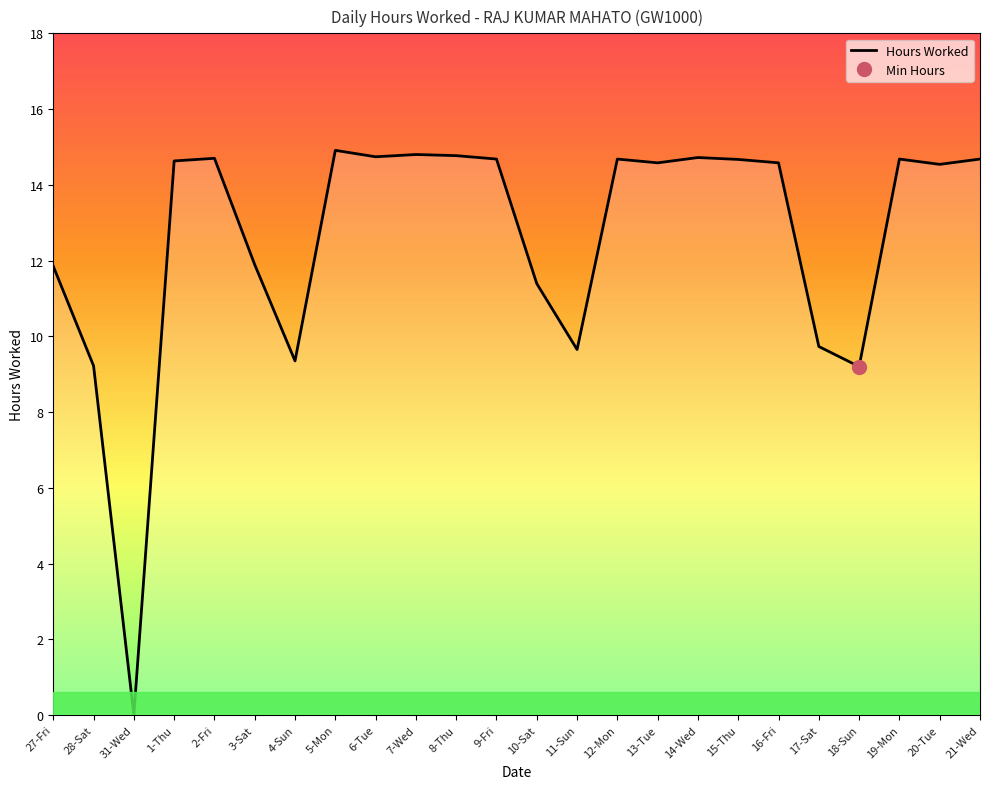

At which category does the chart reach its minimum across all series?

31-Wed